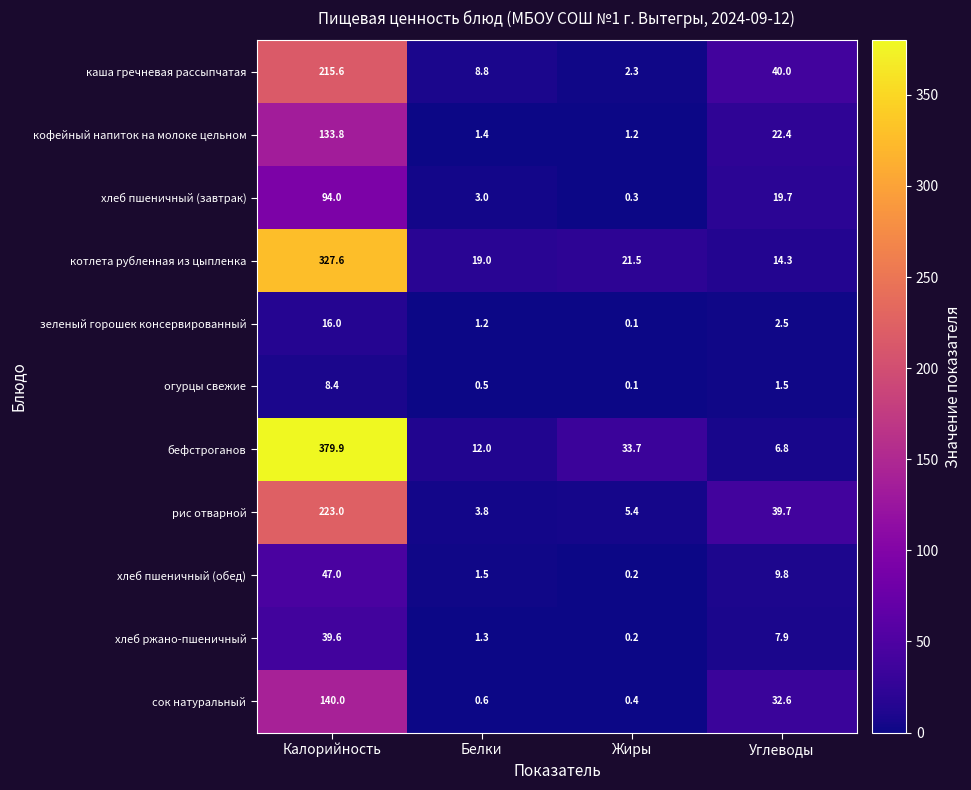

What is the total value across all series at Калорийность?

1624.9